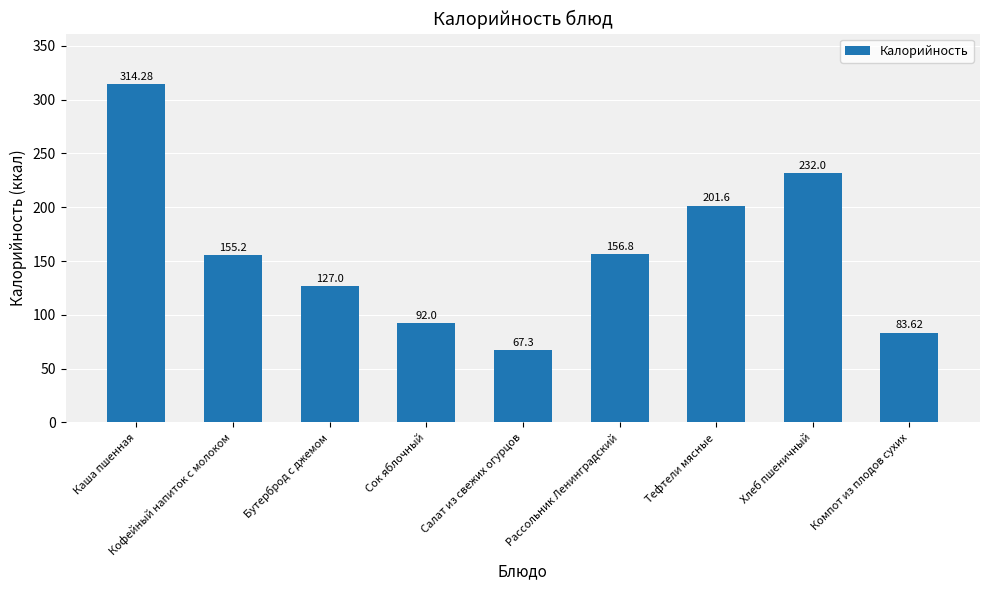

True or false: the data shows 232.0 at Хлеб пшеничный.

True